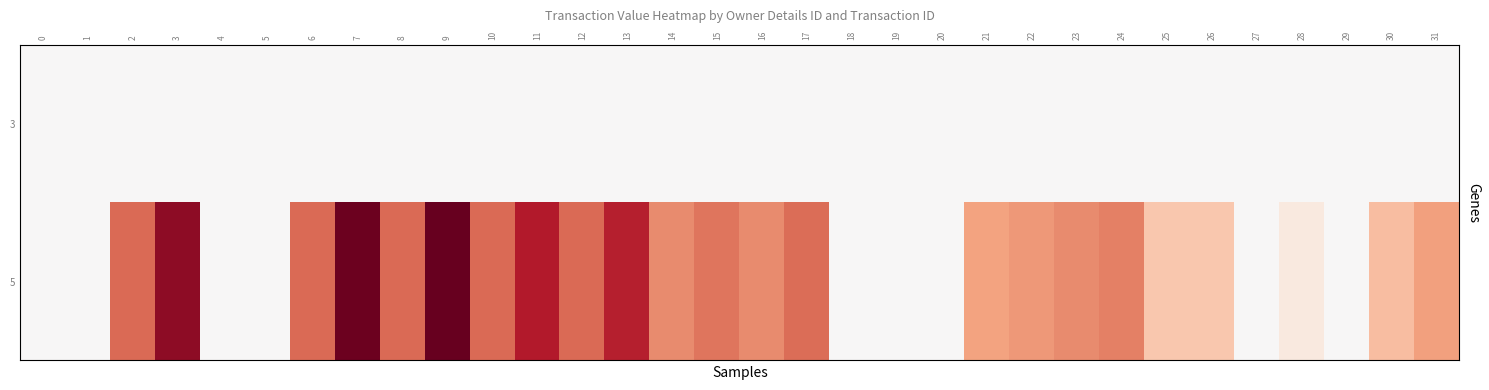

Reading right to left, extract all data points from this chart.

3: 31=0	30=0	29=0	28=0	27=0	26=0	25=0	24=0	23=0	22=0	21=0	20=0	19=0	18=0	17=0	16=0	15=0	14=0	13=0	12=0	11=0	10=0	9=0	8=0	7=0	6=0	5=0	4=0	3=0	2=0	1=0	0=0
5: 31=1874579	30=1419600	29=0	28=458875	27=0	26=1235000	25=1230320	24=2296104	23=2154600	22=1972287	21=1831410	20=0	19=0	18=0	17=2553000	16=2154325	15=2458630	14=2154325	13=3557475	12=2610000	11=3631212	10=2610000	9=4578308	8=2592750	7=4490889	6=2592750	5=0	4=0	3=4100000	2=2592750	1=0	0=0